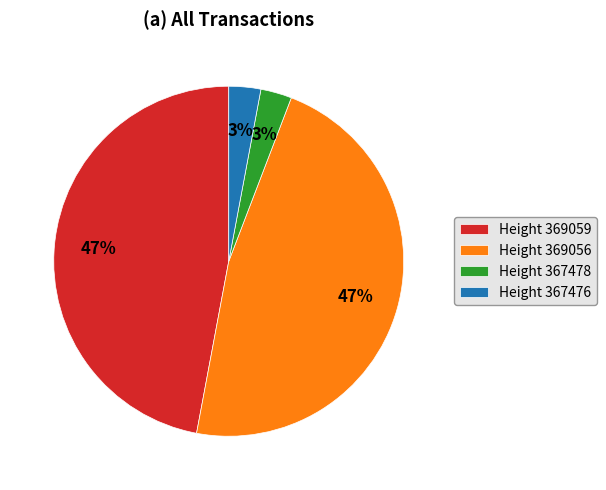

To the nearest percent, what is the combined percentage of Height 369059 and Height 369056?

94%